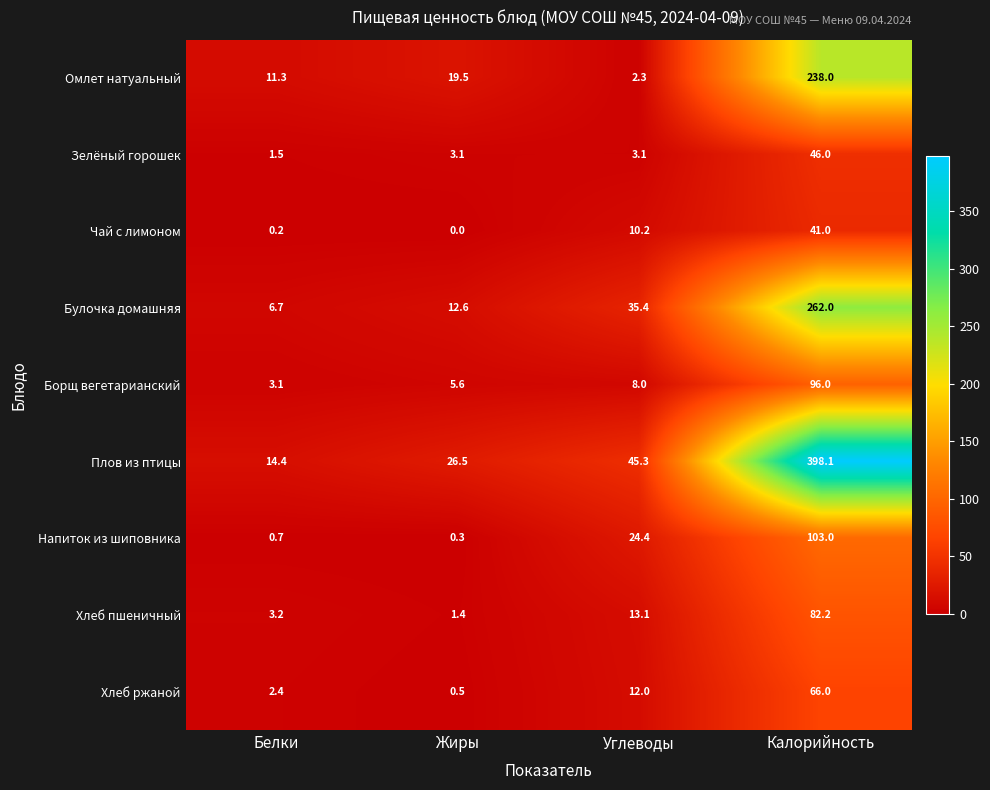

At Углеводы, list the series in order from largest to smallest.

Плов из птицы, Булочка домашняя, Напиток из шиповника, Хлеб пшеничный, Хлеб ржаной, Чай с лимоном, Борщ вегетарианский, Зелёный горошек, Омлет натуальный